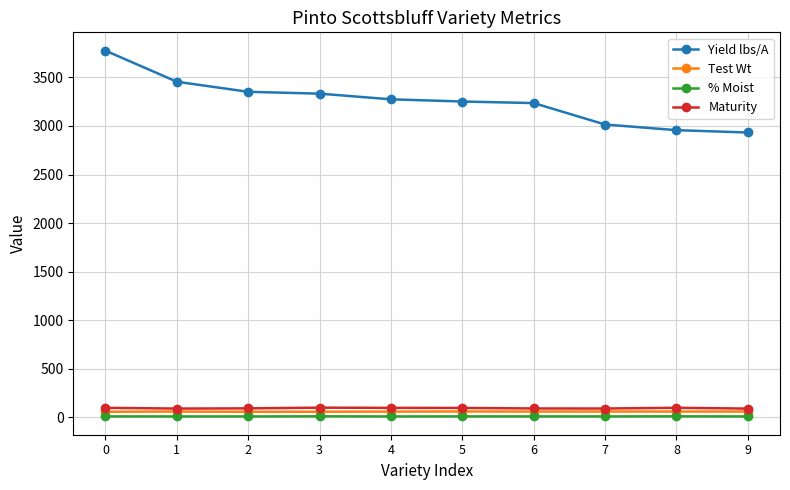

True or false: Yield lbs/A and Test Wt intersect in this chart.

False